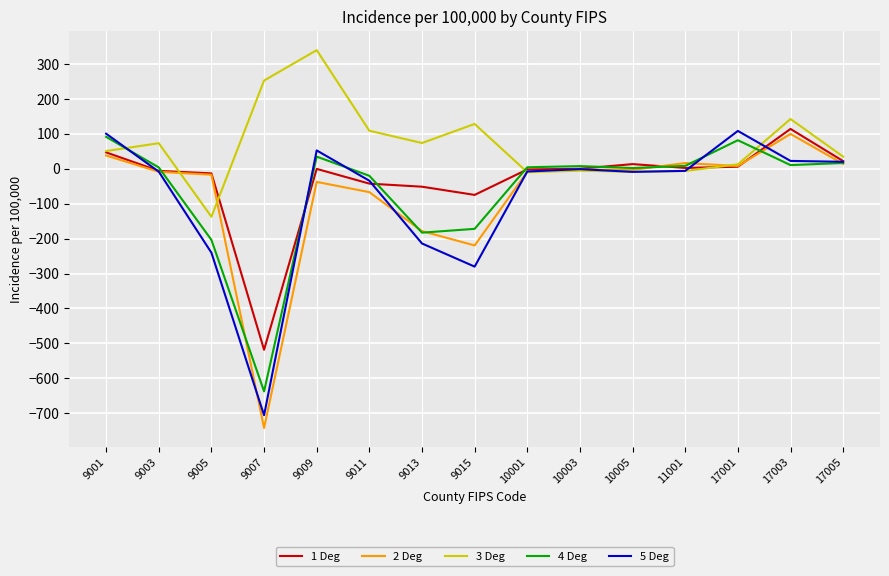

Count the number of data series in this chart.

5